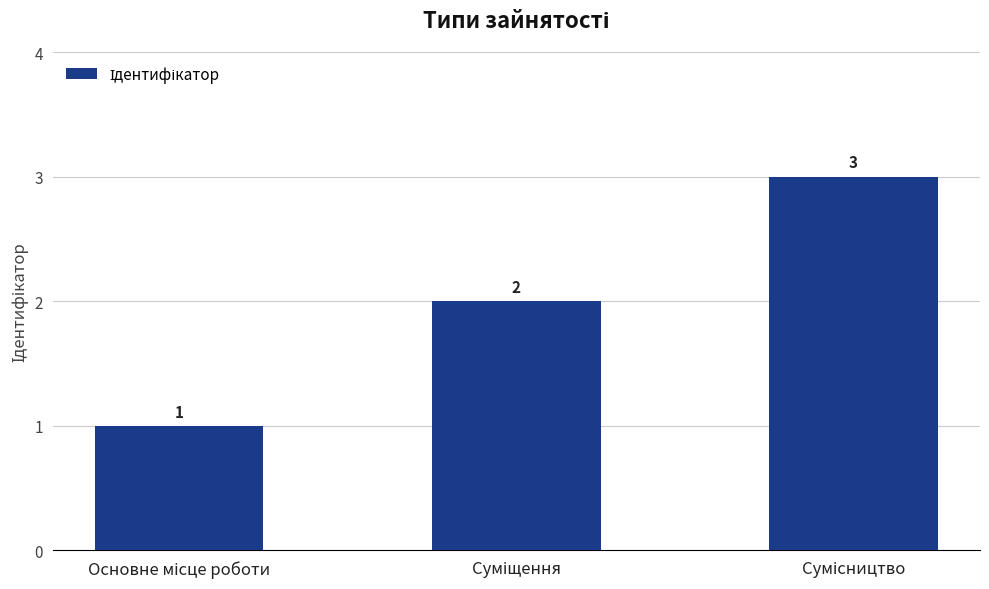

What is the value of the 3rd bar from the left?

3